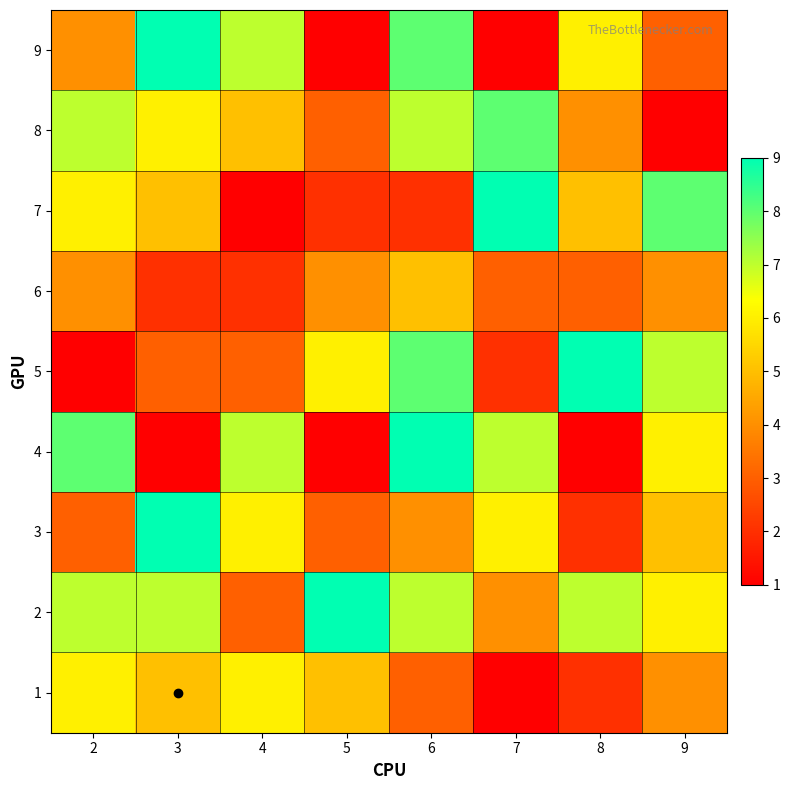

Rank the series by their maximum value, from highest to lowest.

2, 3, 4, 5, 7, 9, 8, 1, 6